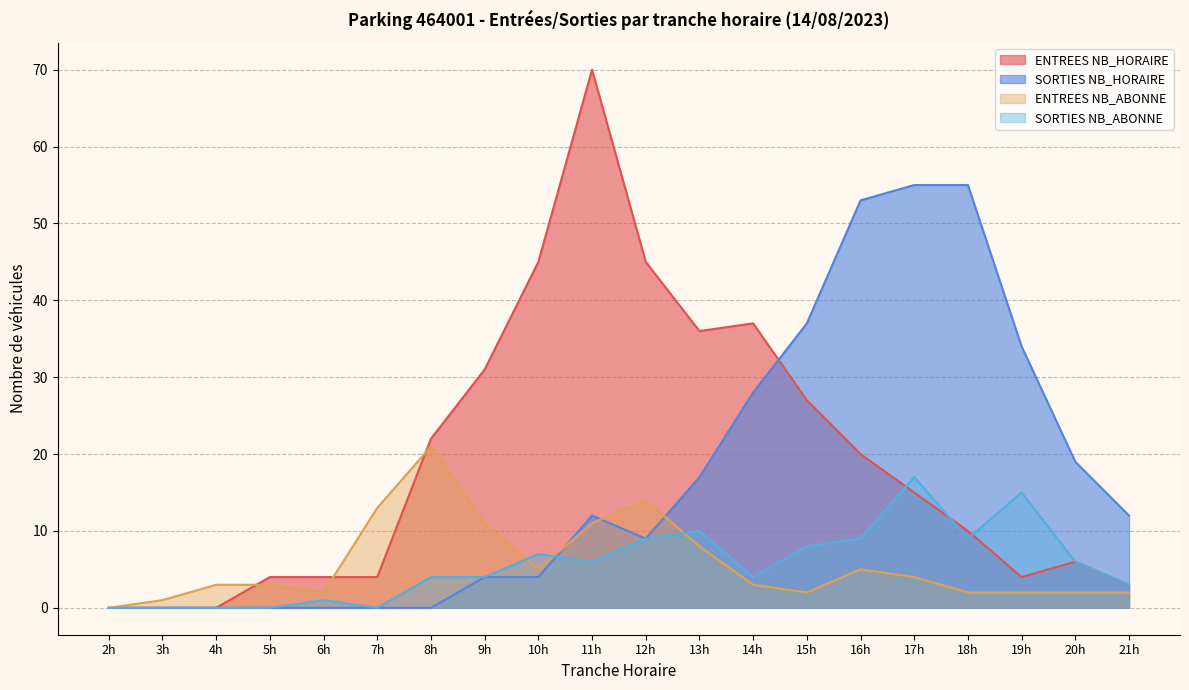

Rank the series by their maximum value, from highest to lowest.

ENTREES NB_HORAIRE, SORTIES NB_HORAIRE, ENTREES NB_ABONNE, SORTIES NB_ABONNE